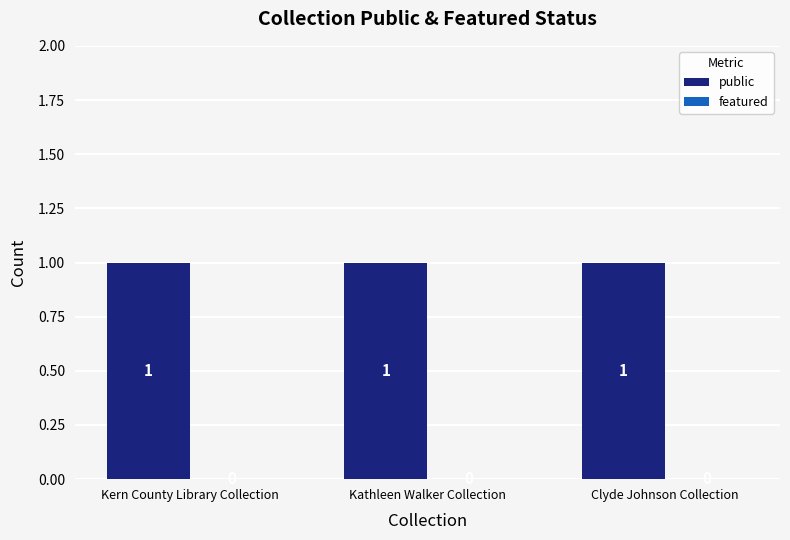

How many bars are there in total?

6